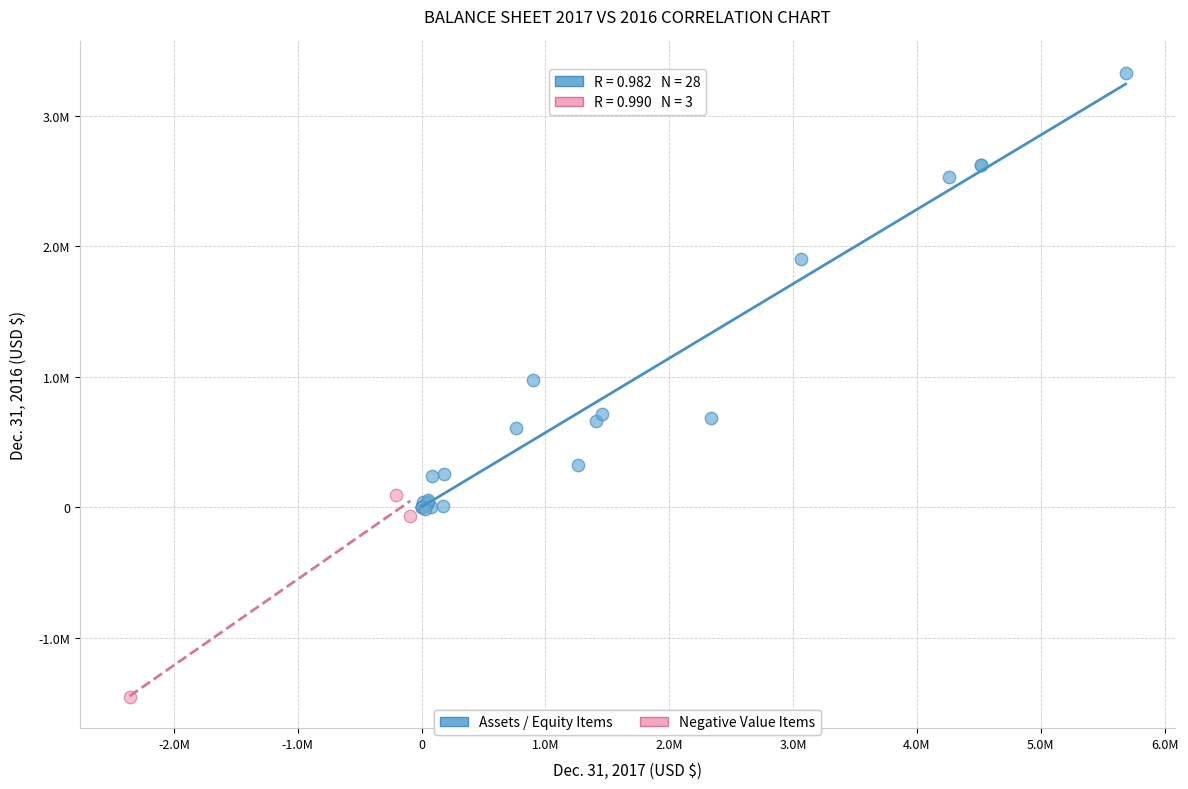

What are all the series names shown in the legend?

Assets / Equity Items, Negative Value Items